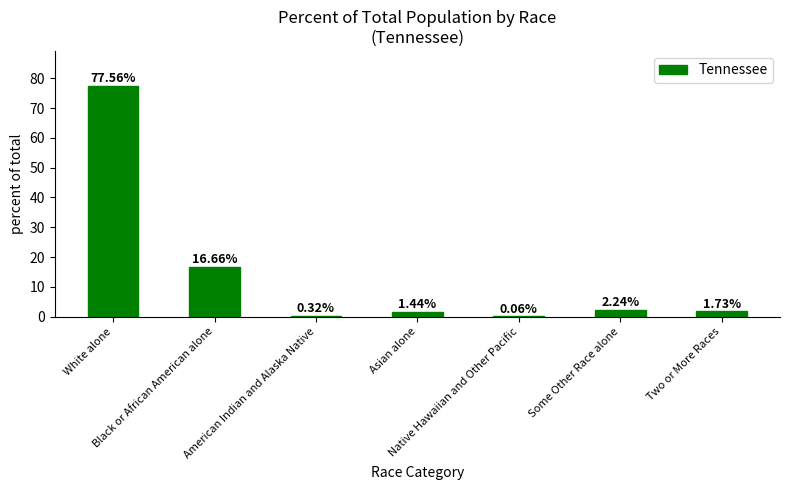

What is the difference between the values at Some Other Race alone and White alone?

75.3